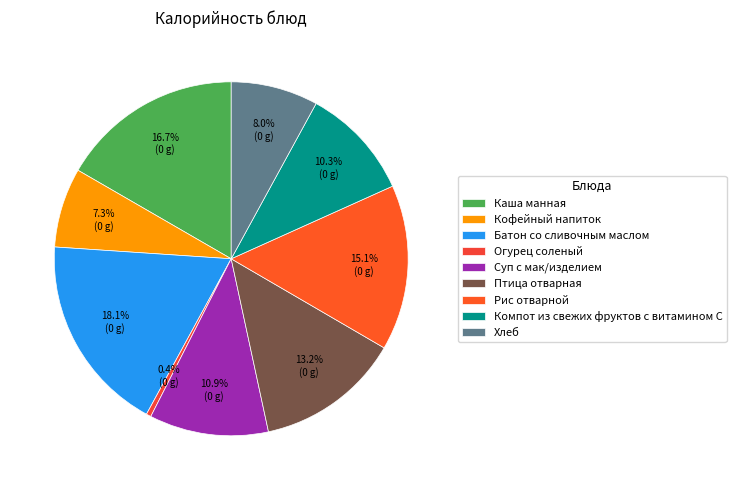

How many segments does this pie chart have?

9